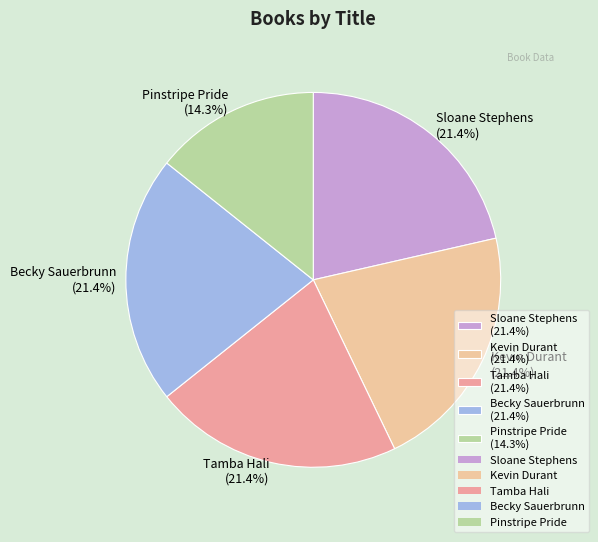

How many segments does this pie chart have?

5